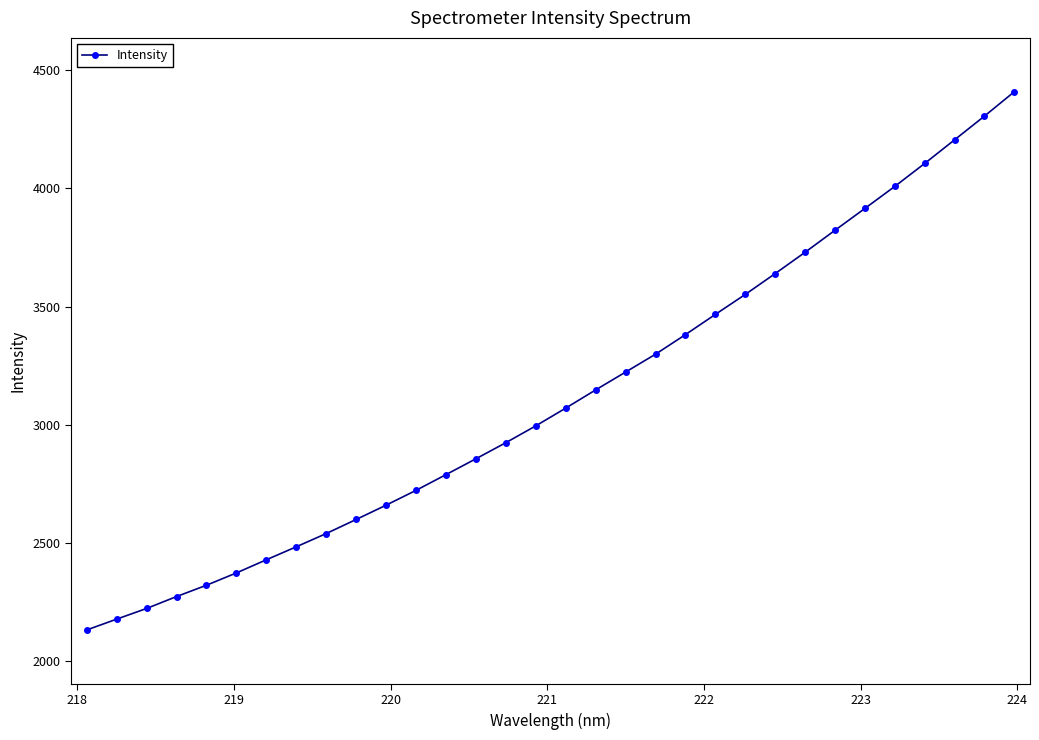

True or false: the data has more than 2 interior local peaks.

False